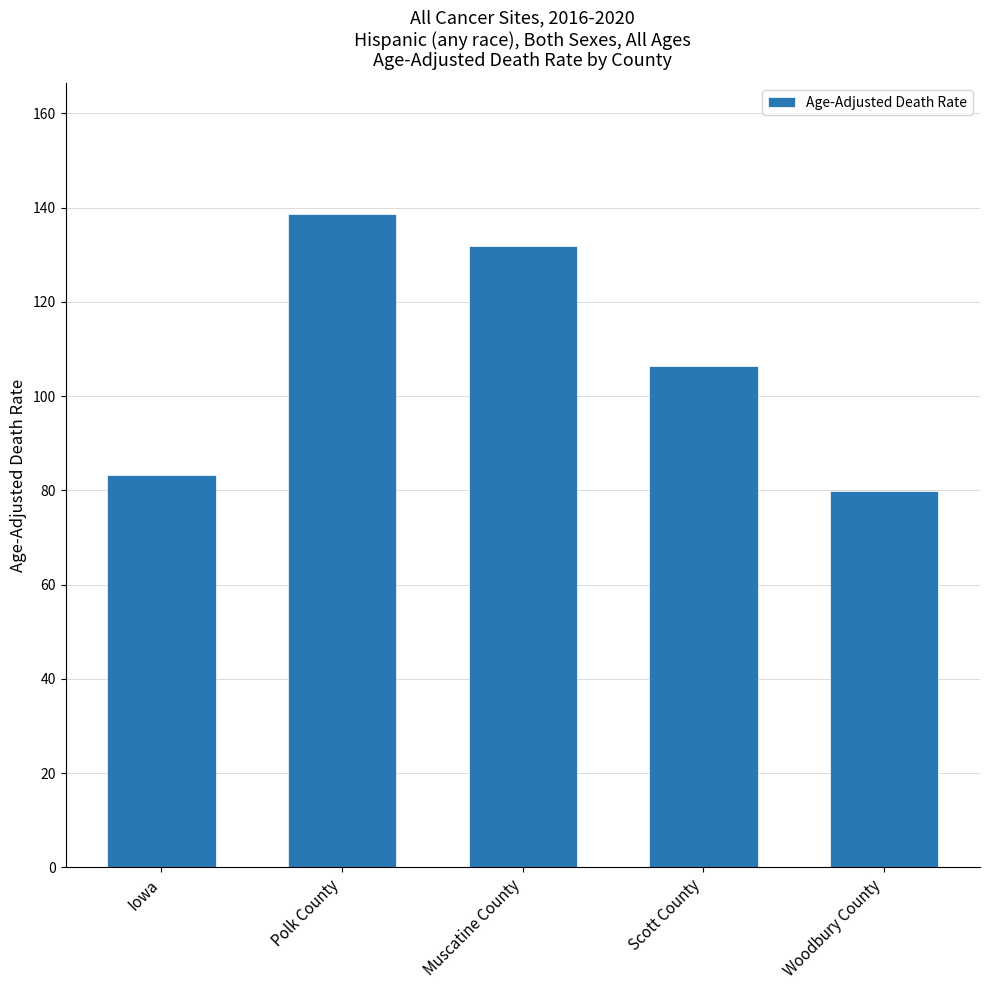

What is the change in value from Scott County to Woodbury County?

-26.7